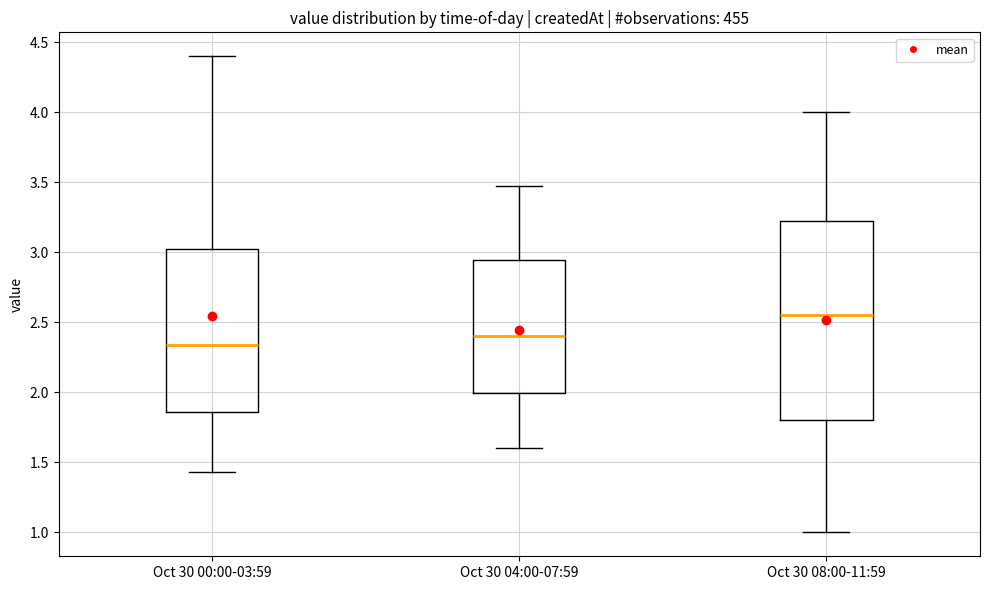

Comparing the boxes themselves (not the whiskers), which one is the tallest?

Oct 30 08:00-11:59